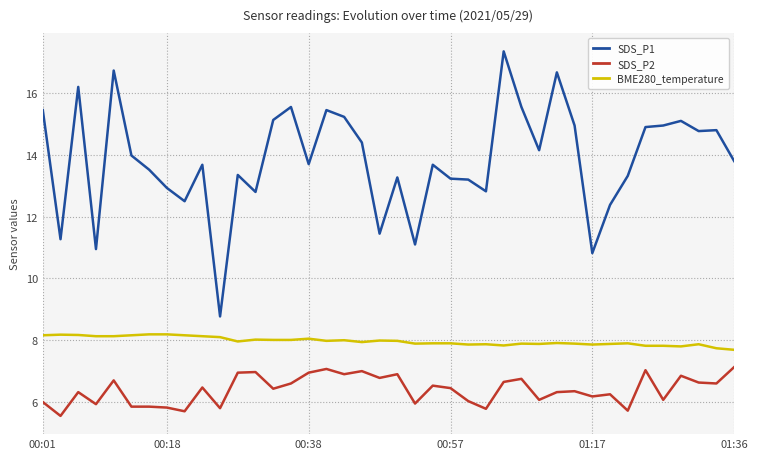

True or false: BME280_temperature has more than 1 interior local peaks.

True